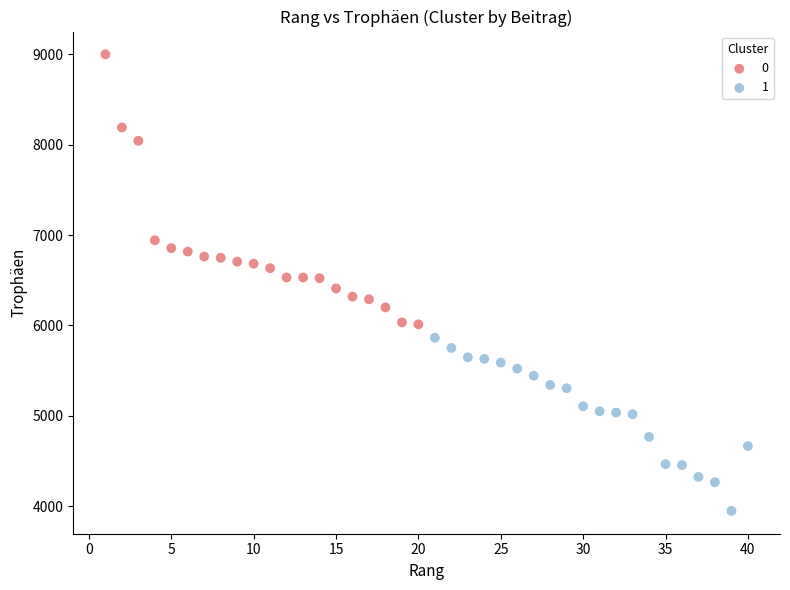

What are all the series names shown in the legend?

0, 1